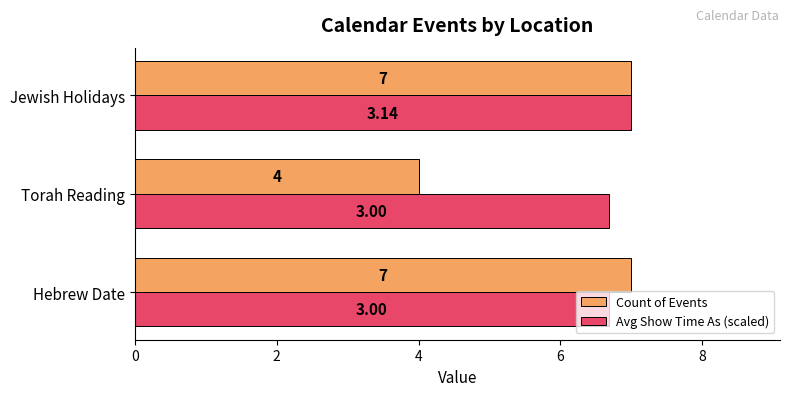

At Torah Reading, list the series in order from smallest to largest.

Count of Events, Avg Show Time As (scaled)